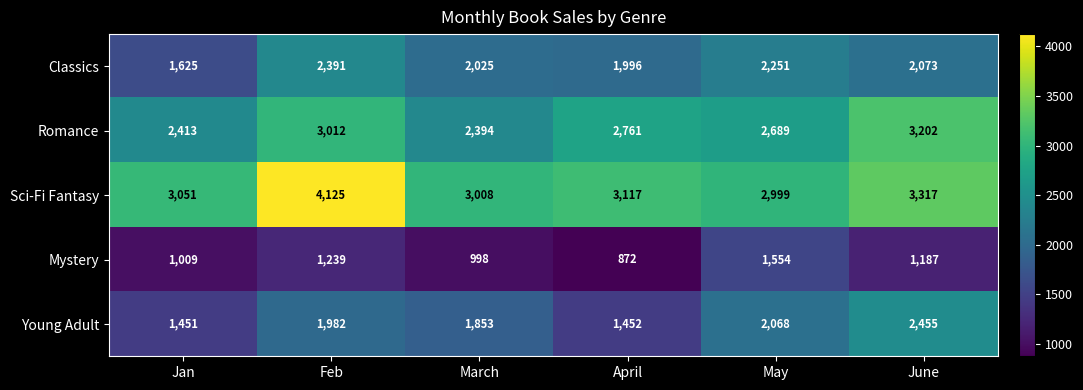

Which category has the lowest value across all series?

April